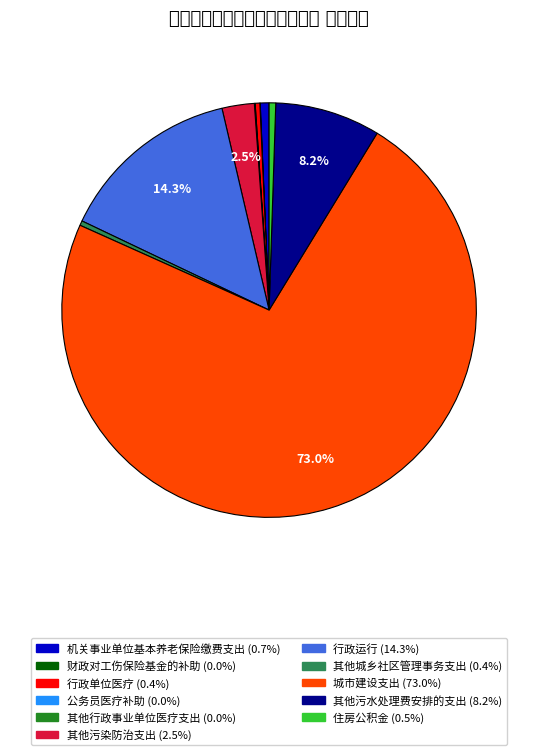

Approximately how many times larger is the value at 机关事业单位基本养老保险缴费支出 compared to 其他城乡社区管理事务支出?

1.9